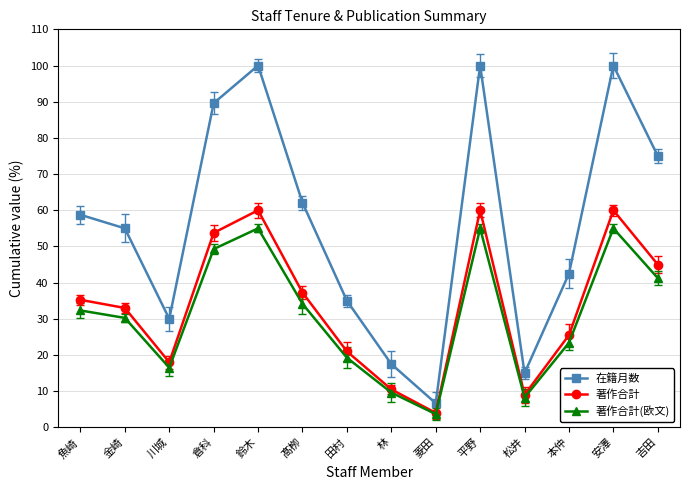

The 在籍月数 series shows 13.0 at 本仲. True or false?

False